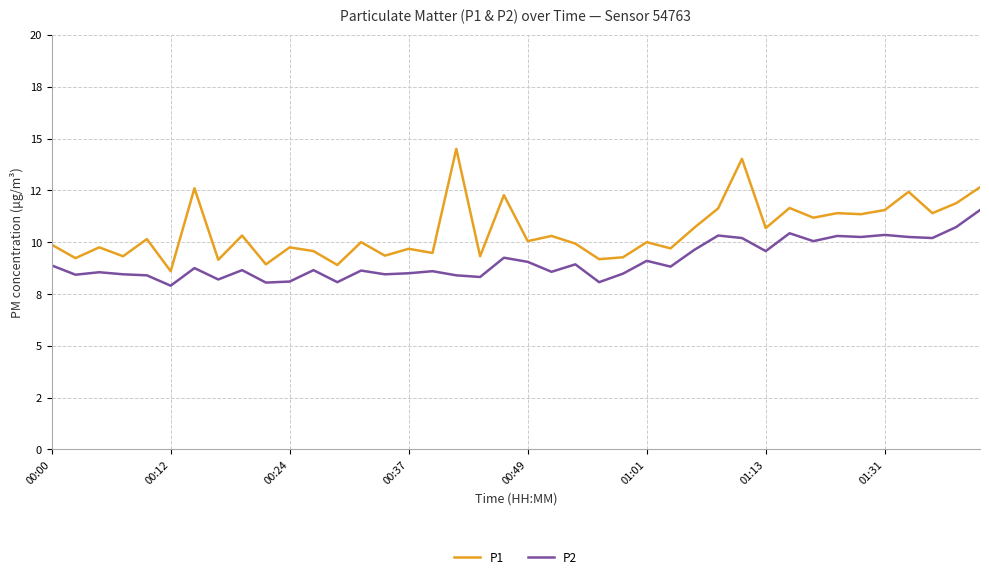

Is this an area chart (filled region under the line)?

No